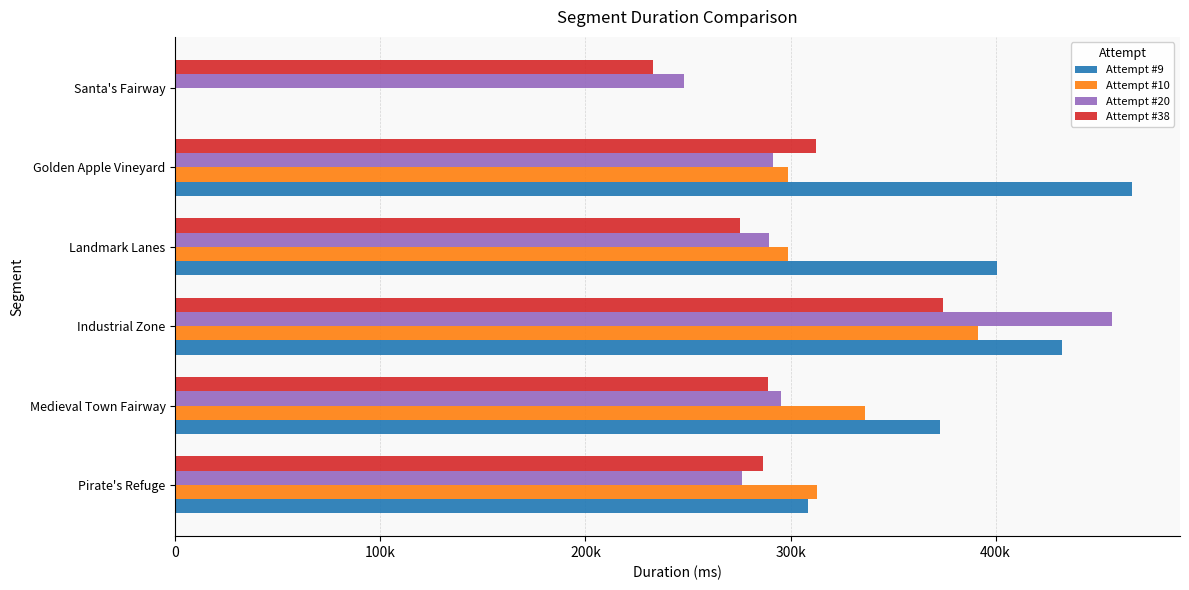

Which series has the largest range (max minus min)?

Attempt #9